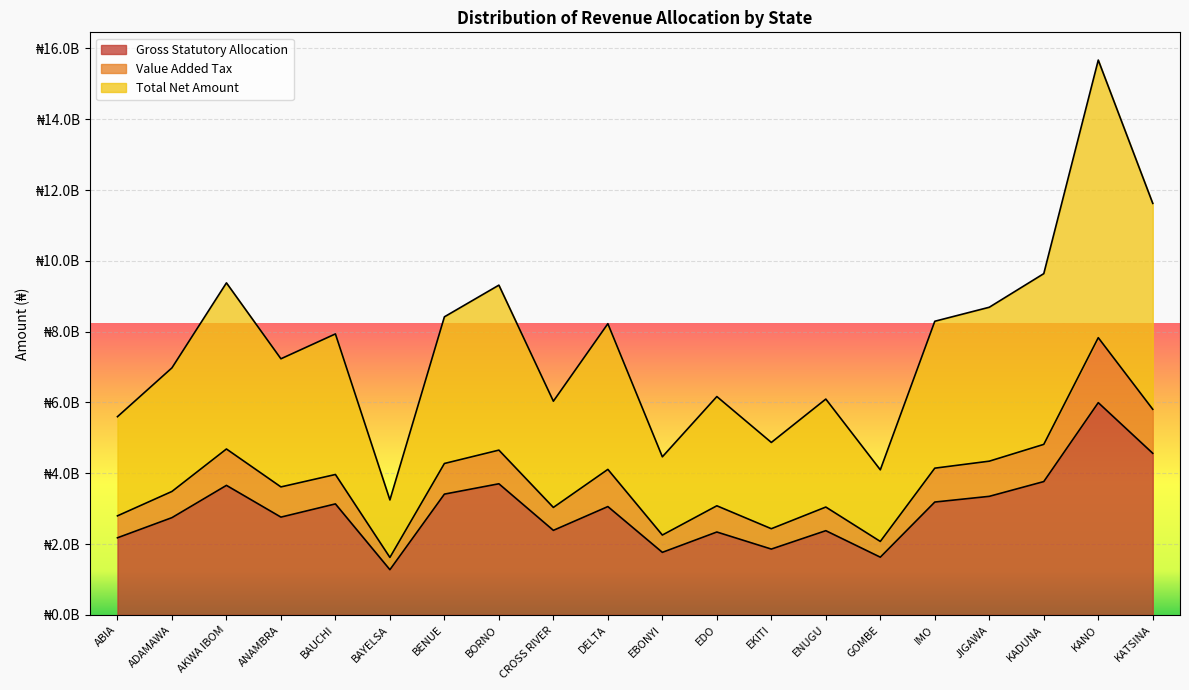

Rank the categories by Value Added Tax value from highest to lowest.

KANO, KATSINA, KADUNA, AKWA IBOM, BORNO, JIGAWA, BENUE, IMO, DELTA, BAUCHI, ANAMBRA, ADAMAWA, EDO, ENUGU, CROSS RIVER, ABIA, EKITI, EBONYI, GOMBE, BAYELSA